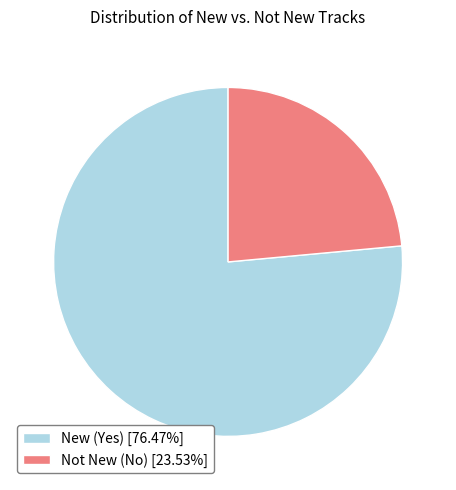

Is there any slice that represents more than half of the pie?

Yes